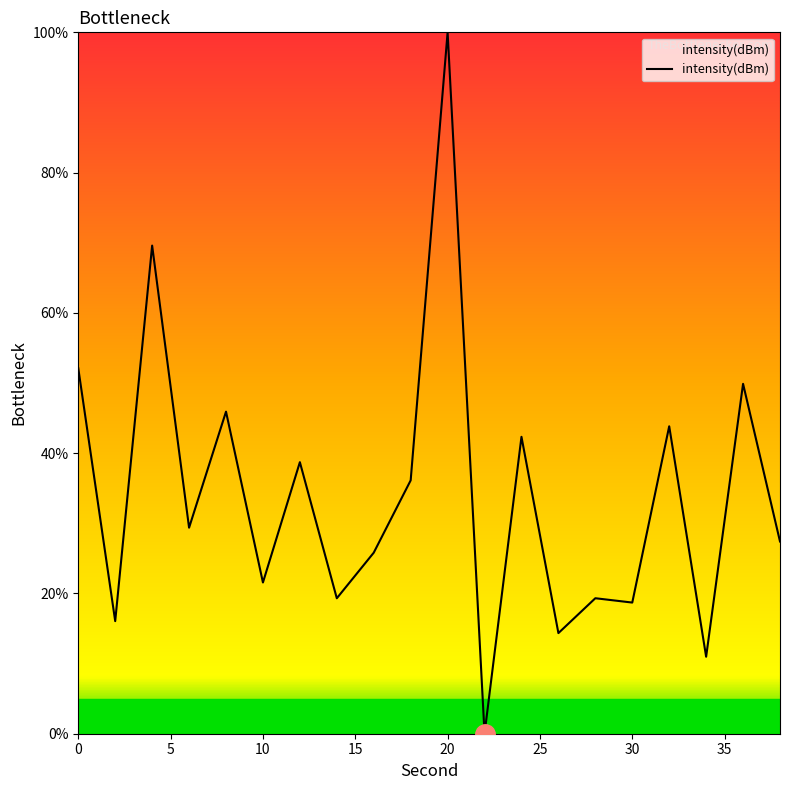

What is the difference between the maximum and minimum values?

100.0